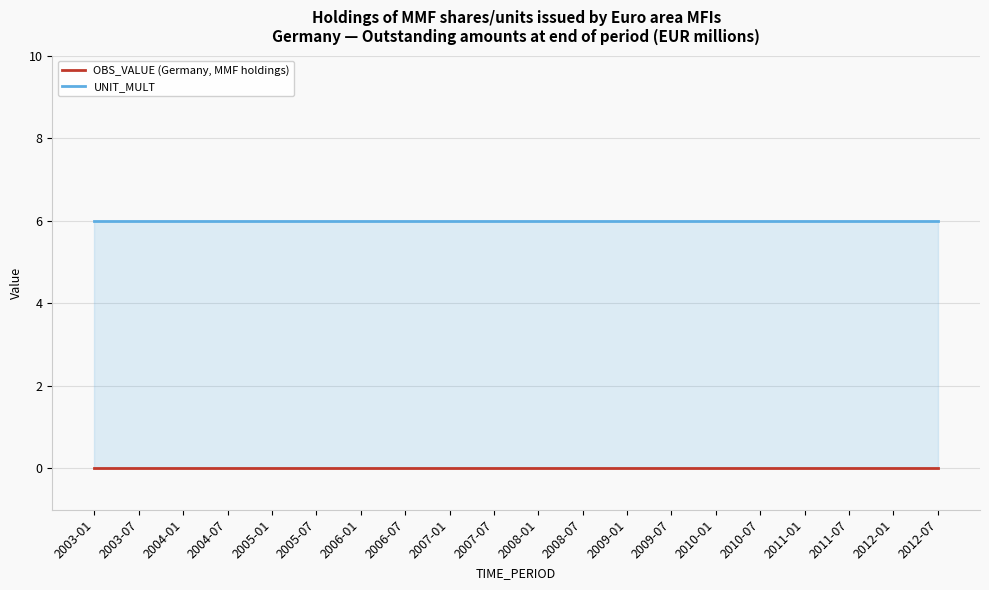

True or false: UNIT_MULT and OBS_VALUE (Germany, MMF holdings) cross at least once.

False